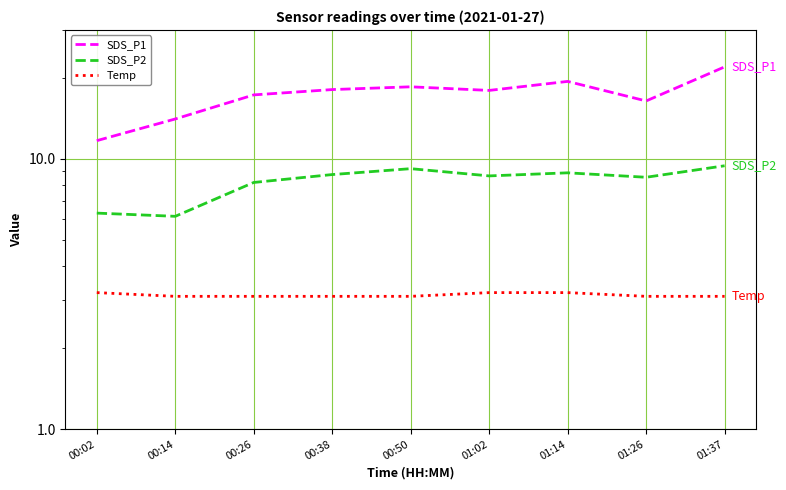

Which category has the highest value in the SDS_P1 series?

01:37